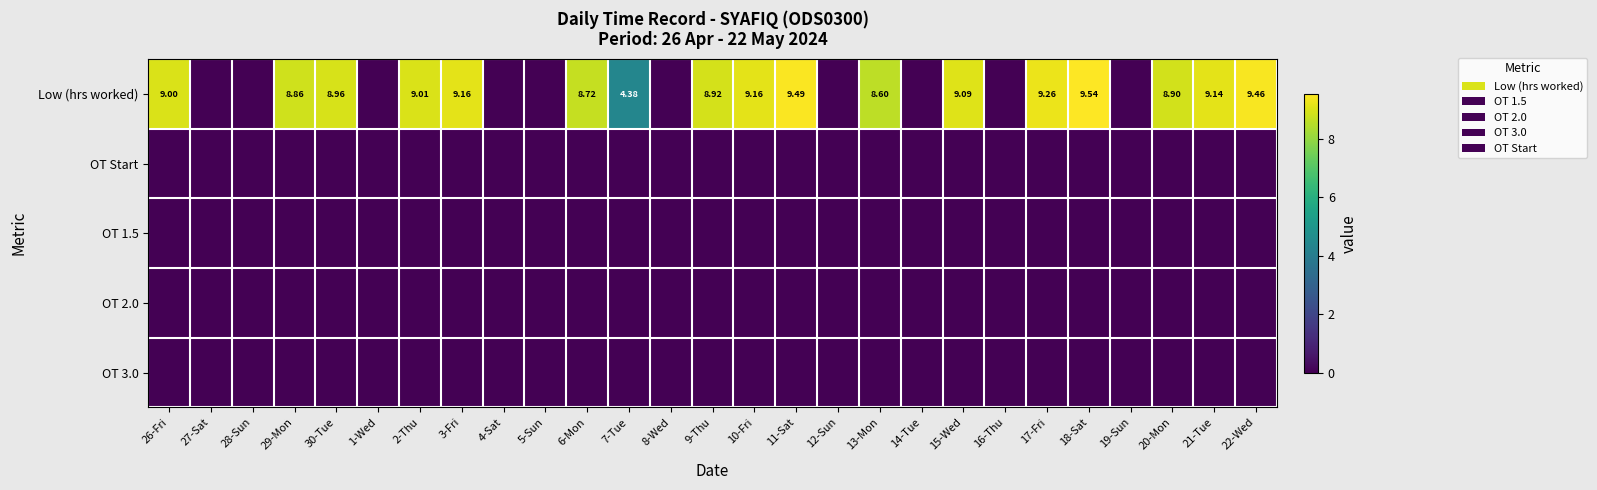

Is the value of OT Start at 15-Wed greater than the value of Low (hrs worked) at 18-Sat?

No